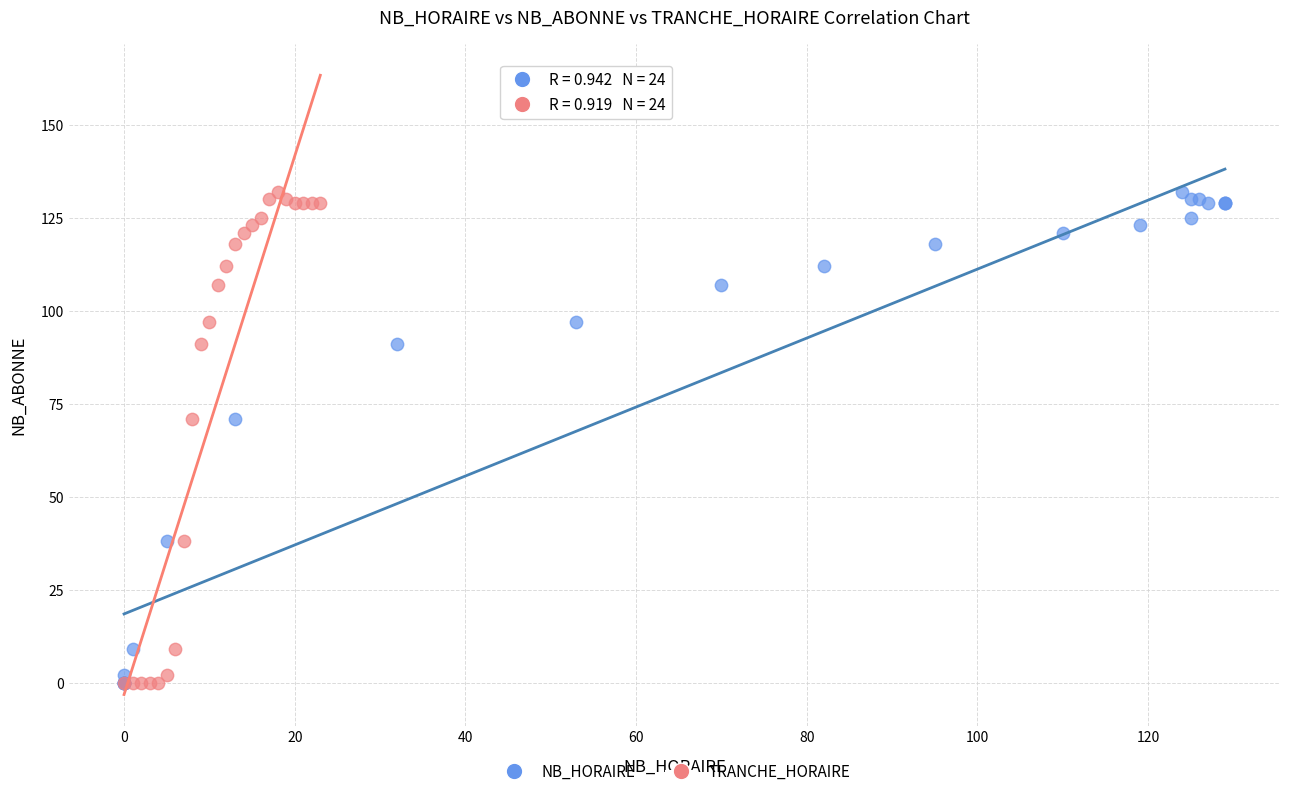

What are all the series names shown in the legend?

NB_HORAIRE, TRANCHE_HORAIRE